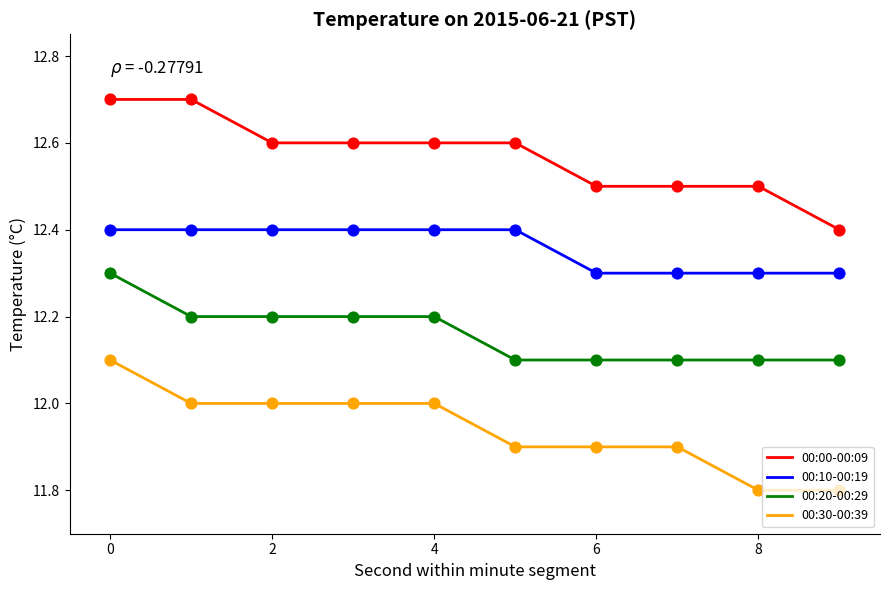

At how many categories does at least one series exceed 12?

10